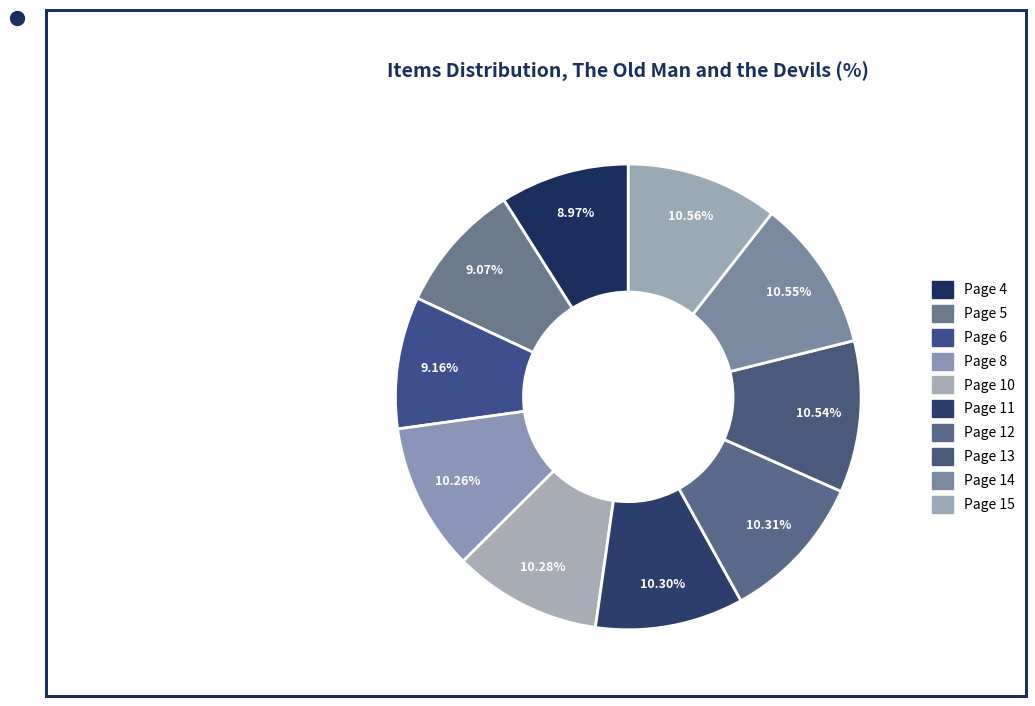

The Page 5 slice represents 19% of the pie. True or false?

False